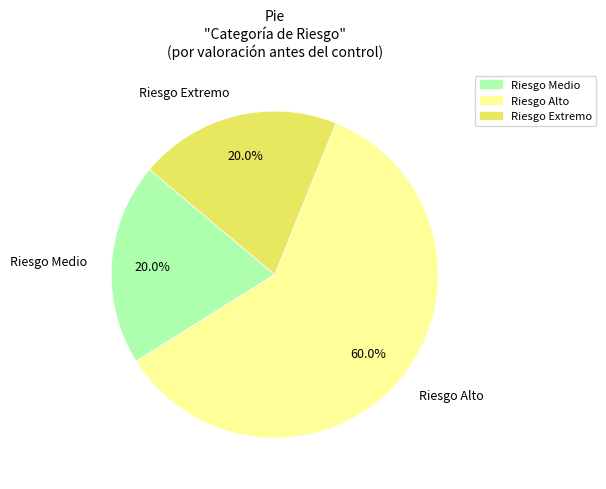

Does any single category account for the majority?

Yes